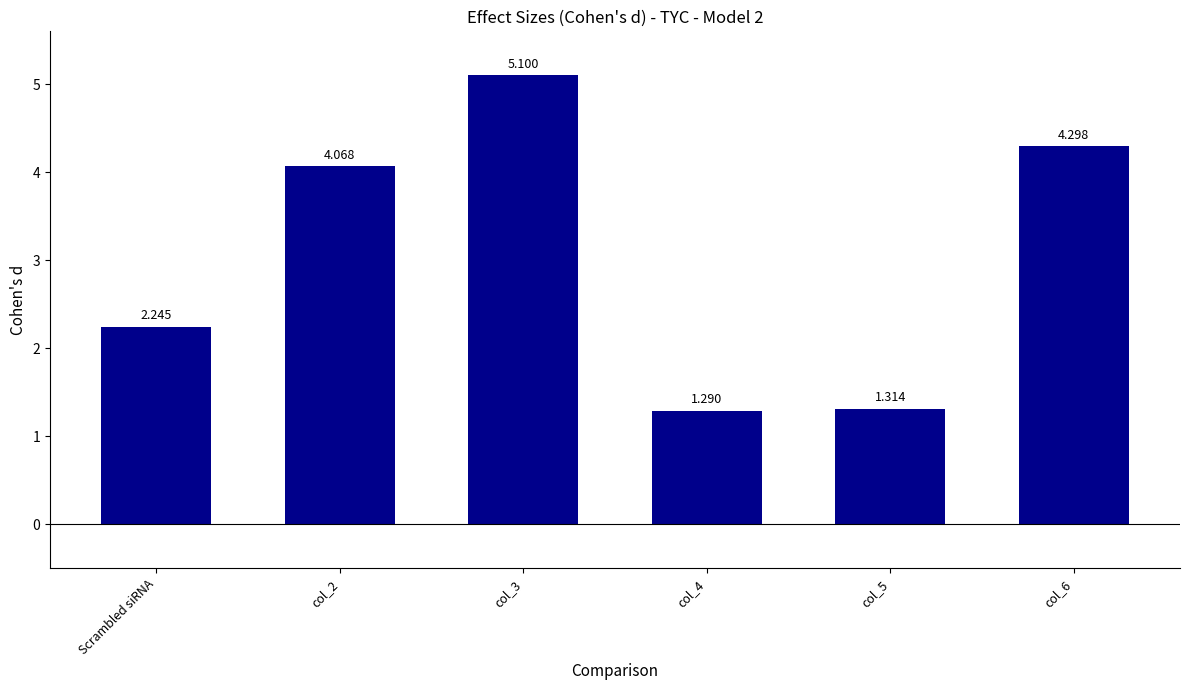

What is the label of the 1st bar from the left?

Scrambled siRNA